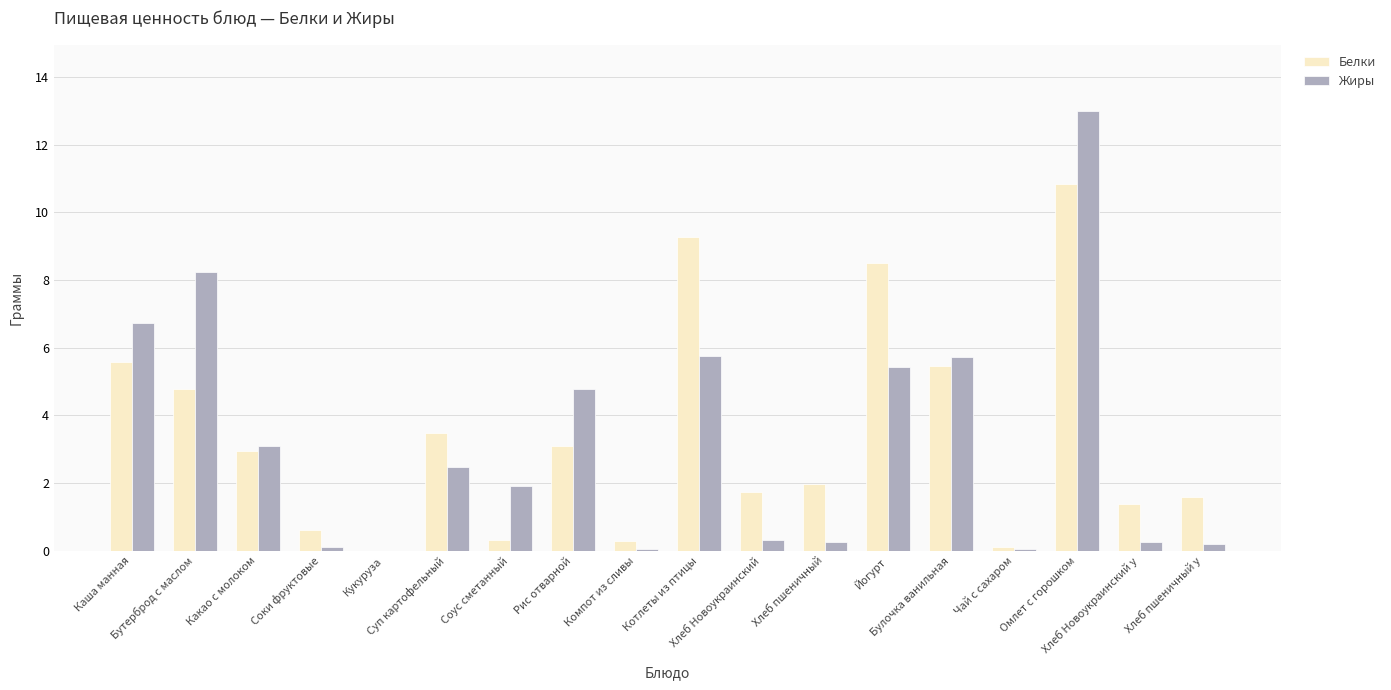

How many data points in Жиры are above 2?

9